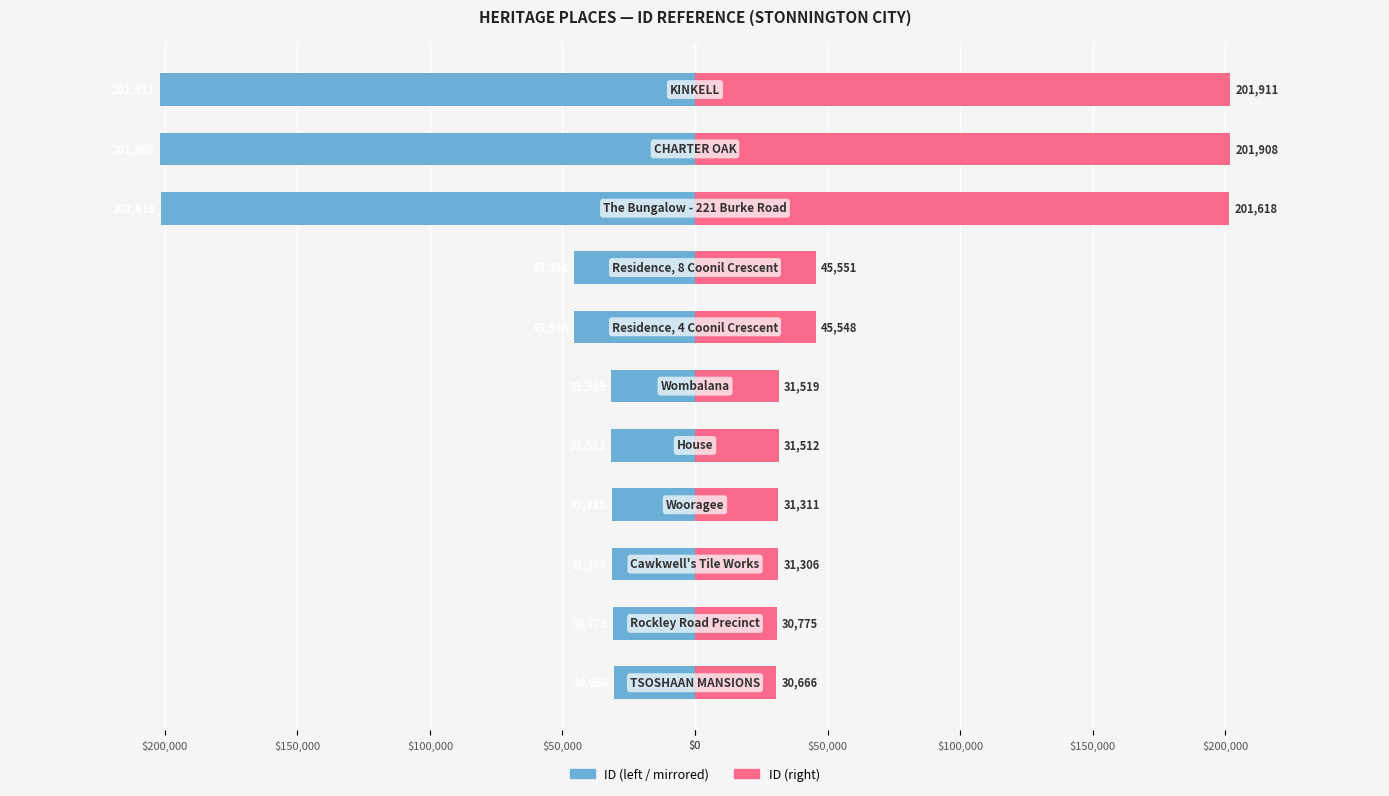

The value of ID (right) at $200,000 is 19487. True or false?

False